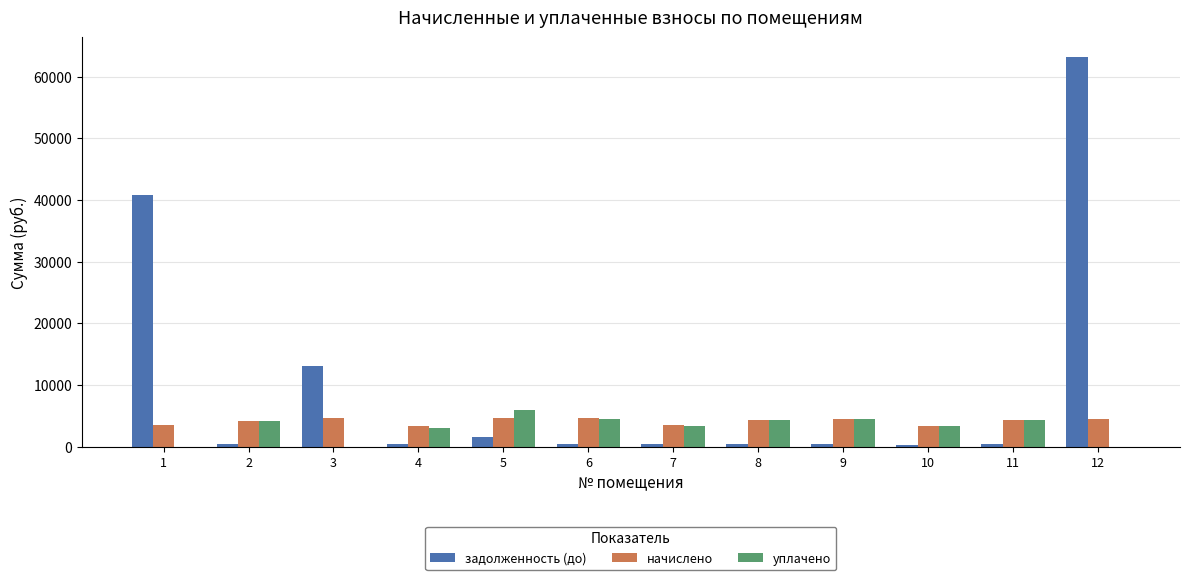

What is the difference between the уплачено values at 5 and 9?

1492.8